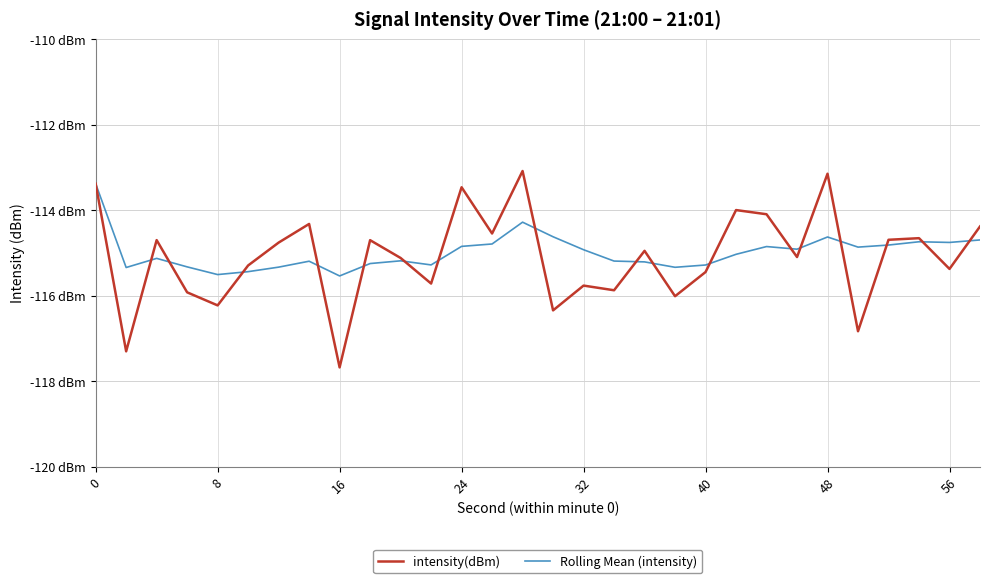

Does the chart display data point markers on the line(s)?

No